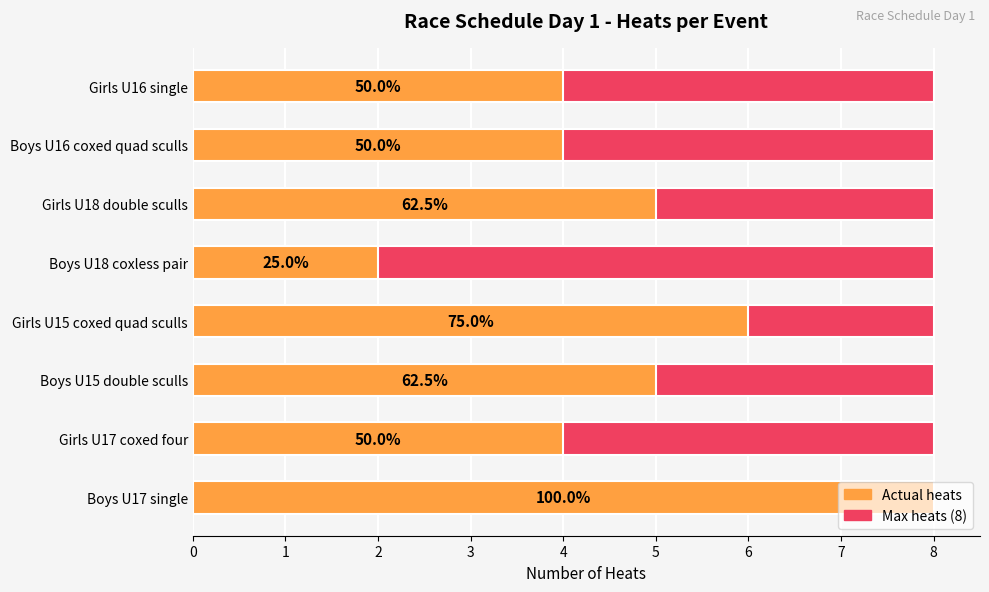

How many bars are there in each group?

2